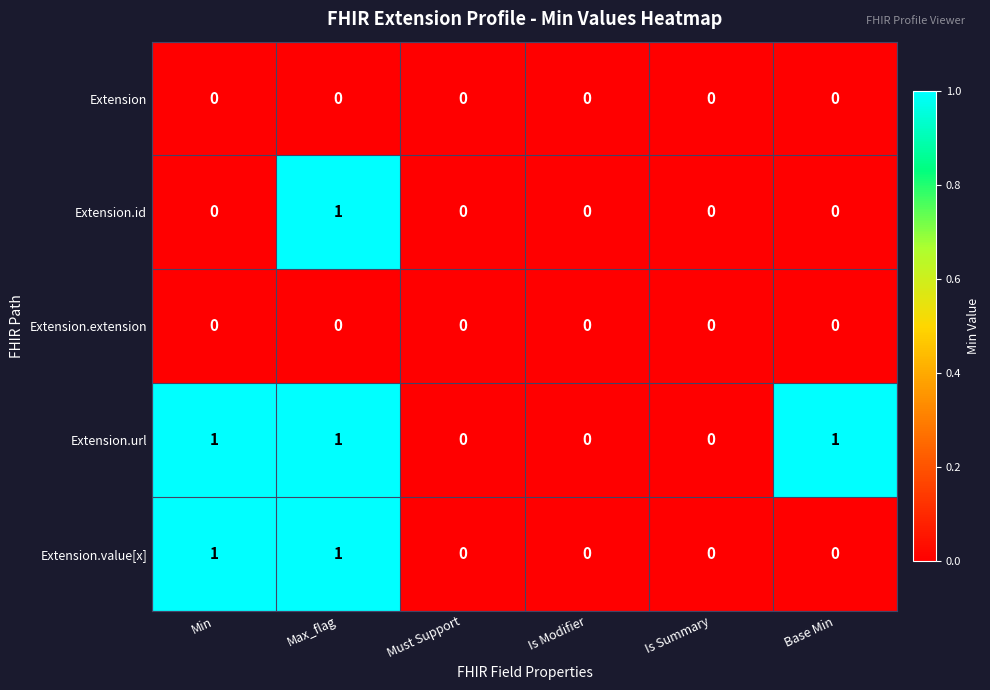

Reading left to right, transcribe all the data shown in this chart.

Extension: 0	0	0	0	0	0
Extension.id: 0	1	0	0	0	0
Extension.extension: 0	0	0	0	0	0
Extension.url: 1	1	0	0	0	1
Extension.value[x]: 1	1	0	0	0	0